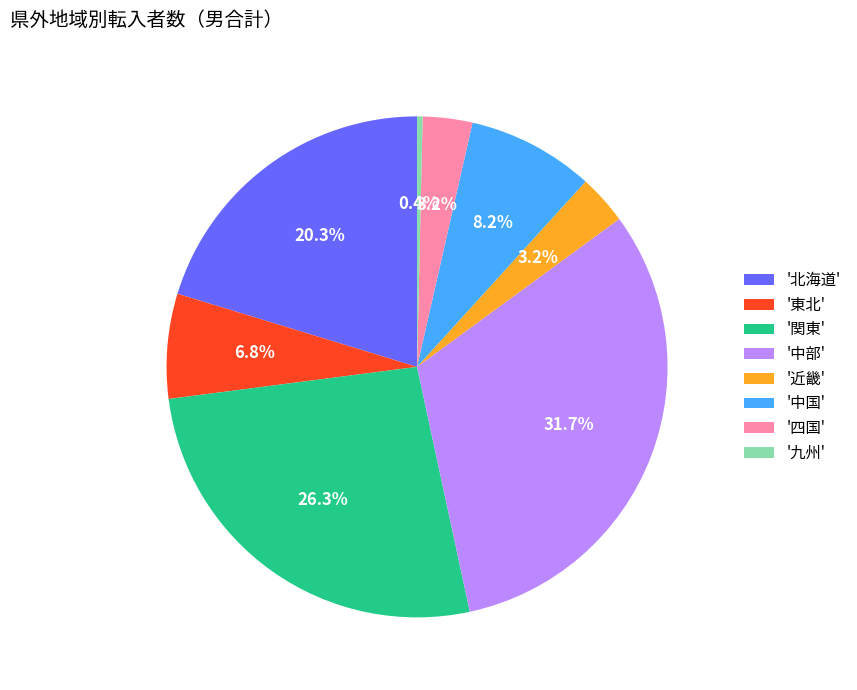

Does any single category account for the majority?

No